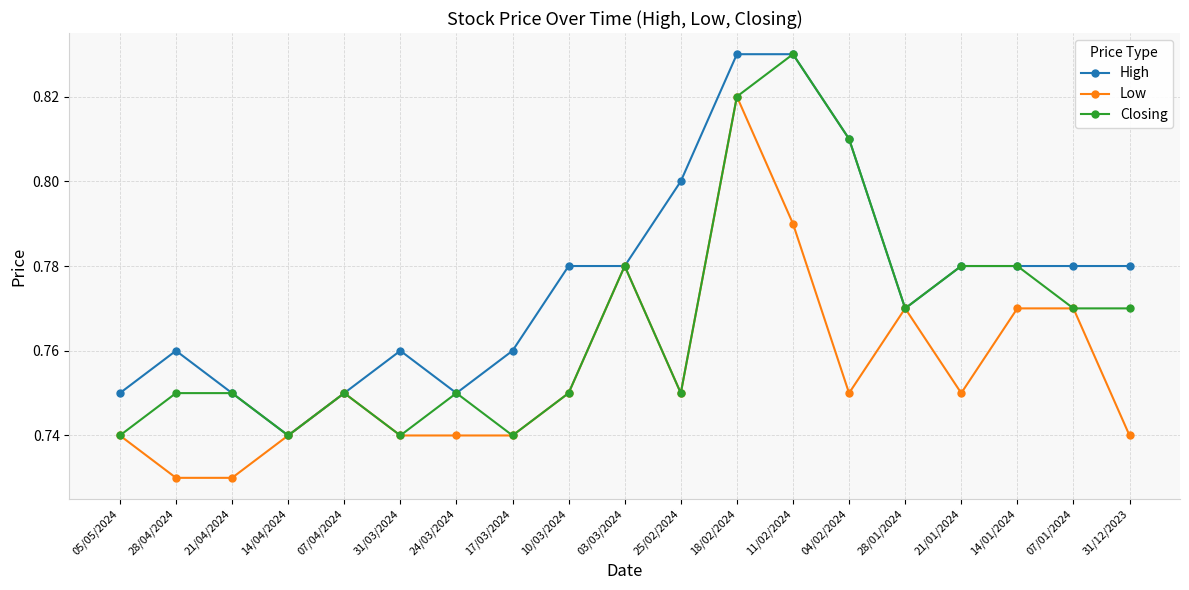

How many Closing values are between 0 and 1?

19